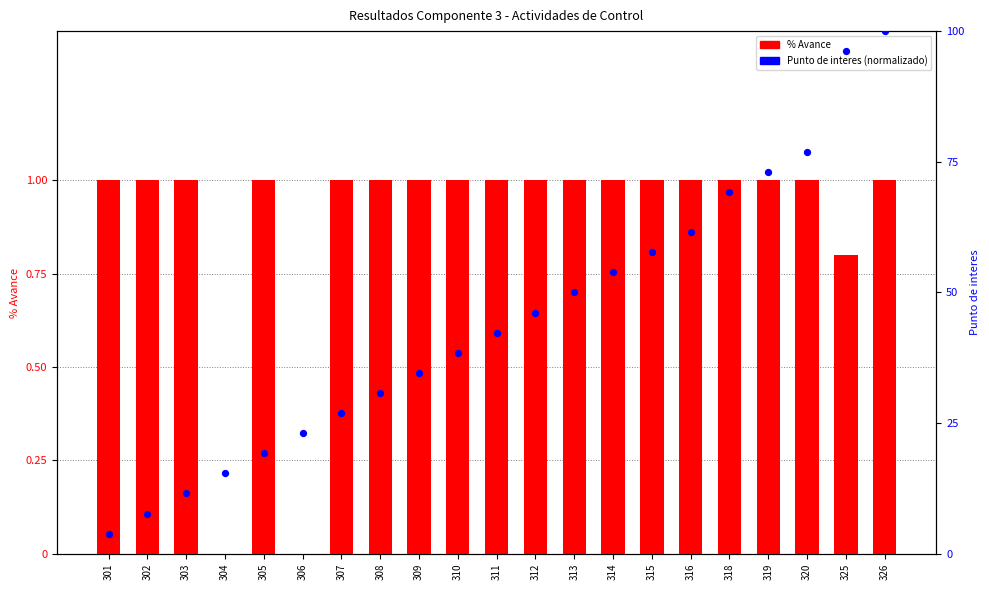

At which category is the sum across all series the highest?

326